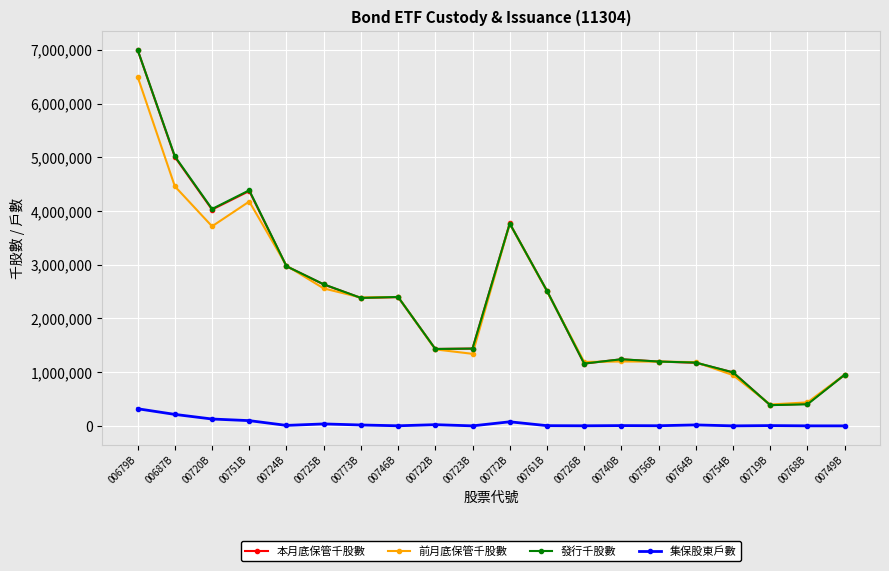

Which category has the highest value across all series?

00679B